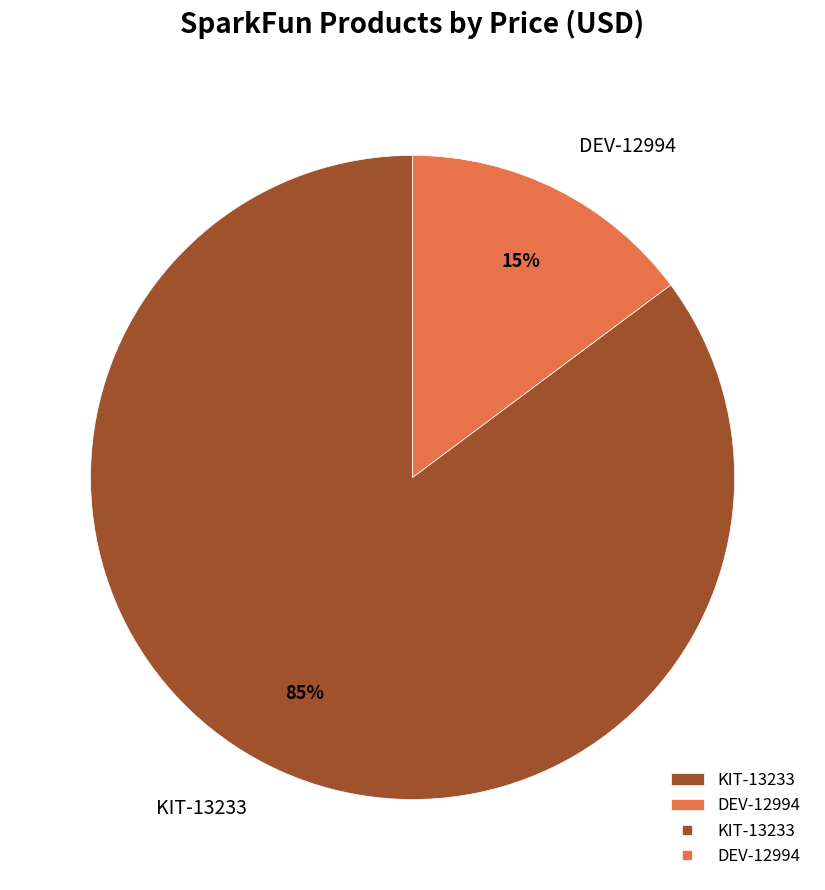

What percentage is the DEV-12994 slice, to the nearest percent?

15%